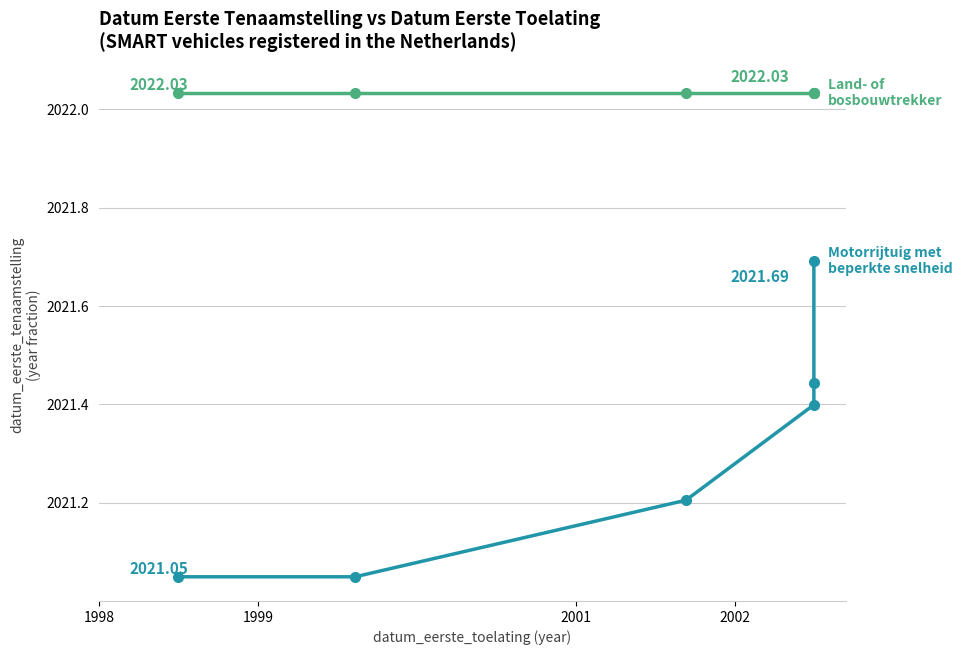

How many lines are shown in the chart?

2